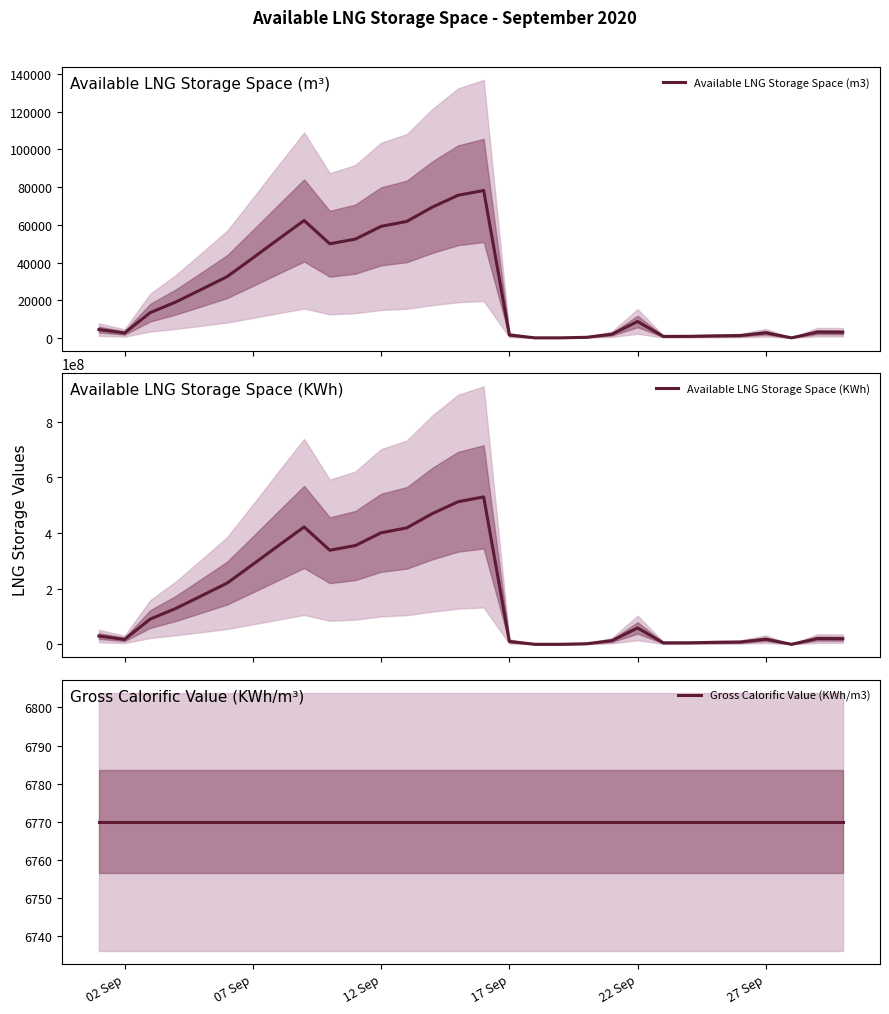

What is the maximum value for Available LNG Storage Space (KWh)?

529788381